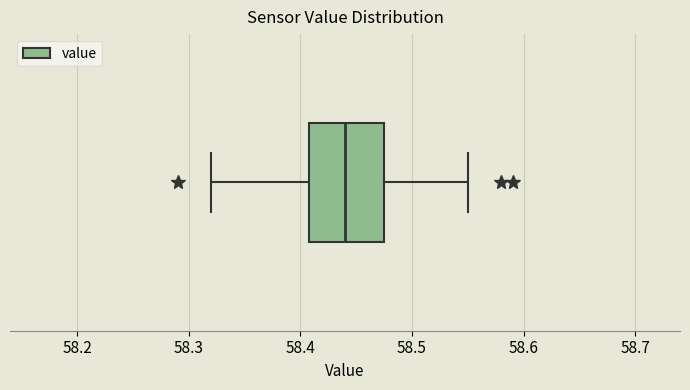

Read this box plot against the x-axis: the position of the median line, the range covered by the box, and the ends of both whiskers. The values are not printed on the chart, so give them approximately, as read against the axis.

median 58.44, box 58.41 to 58.48, whiskers 58.32 to 58.55